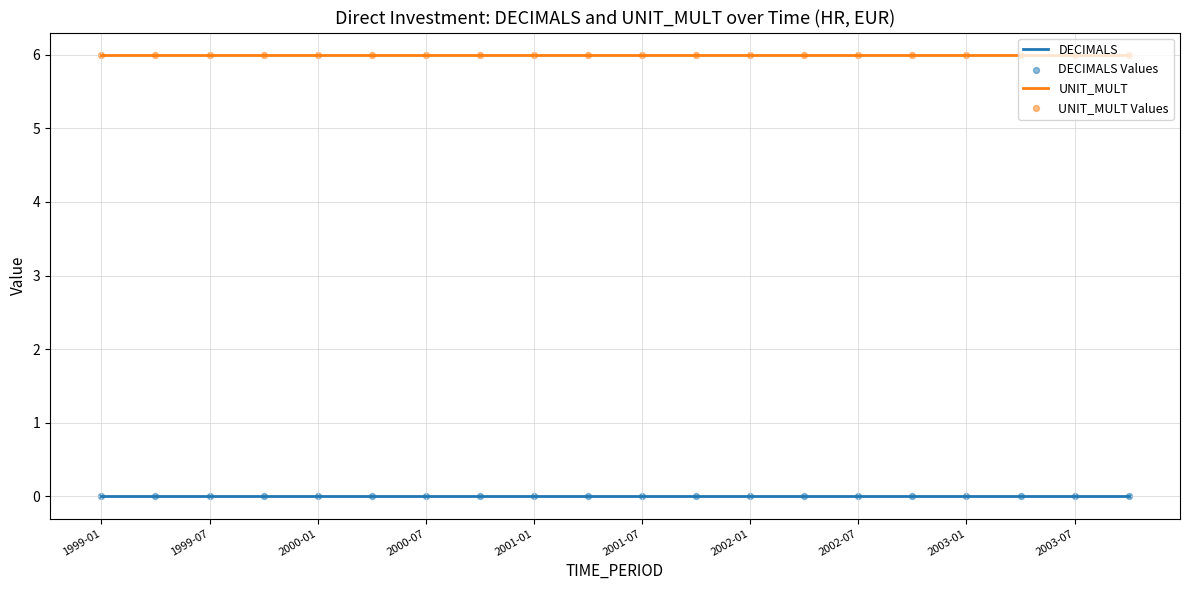

Which series has the largest total across all categories?

UNIT_MULT